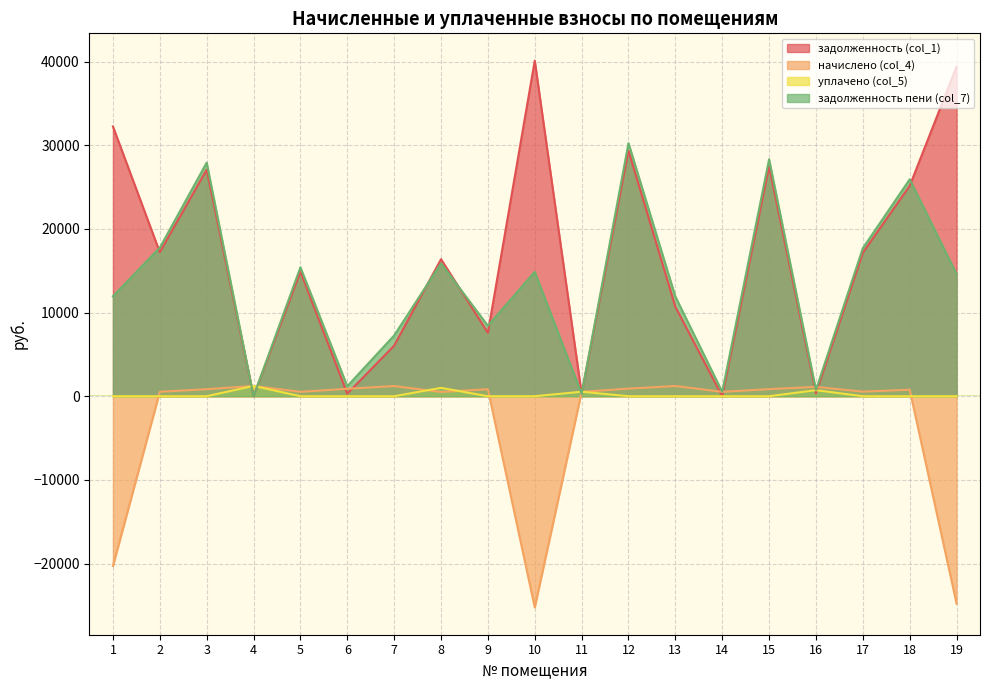

Which series has the largest total across all categories?

задолженность (col_1)